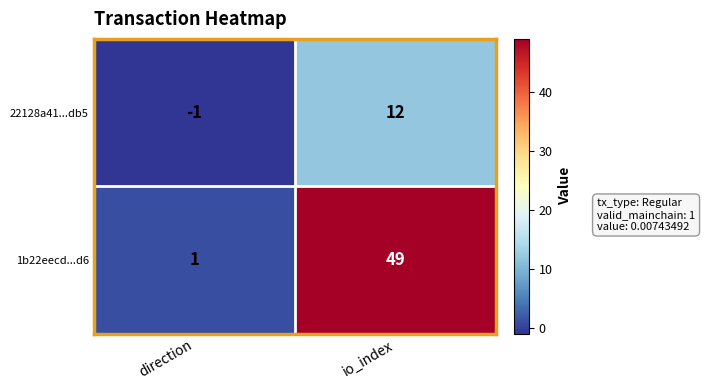

What is the minimum value shown in the chart?

-1